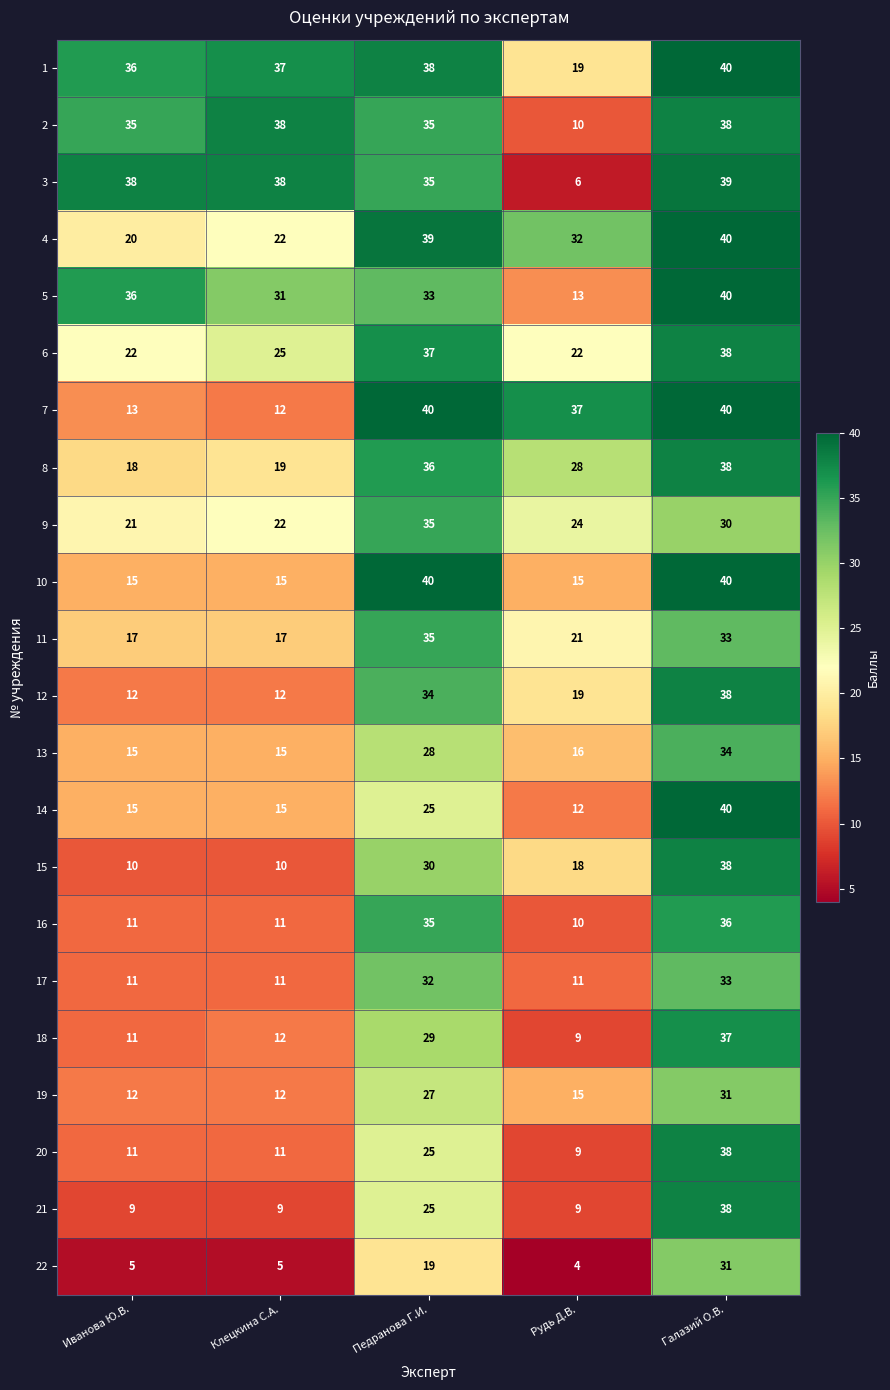

What is the minimum value shown in the chart?

4